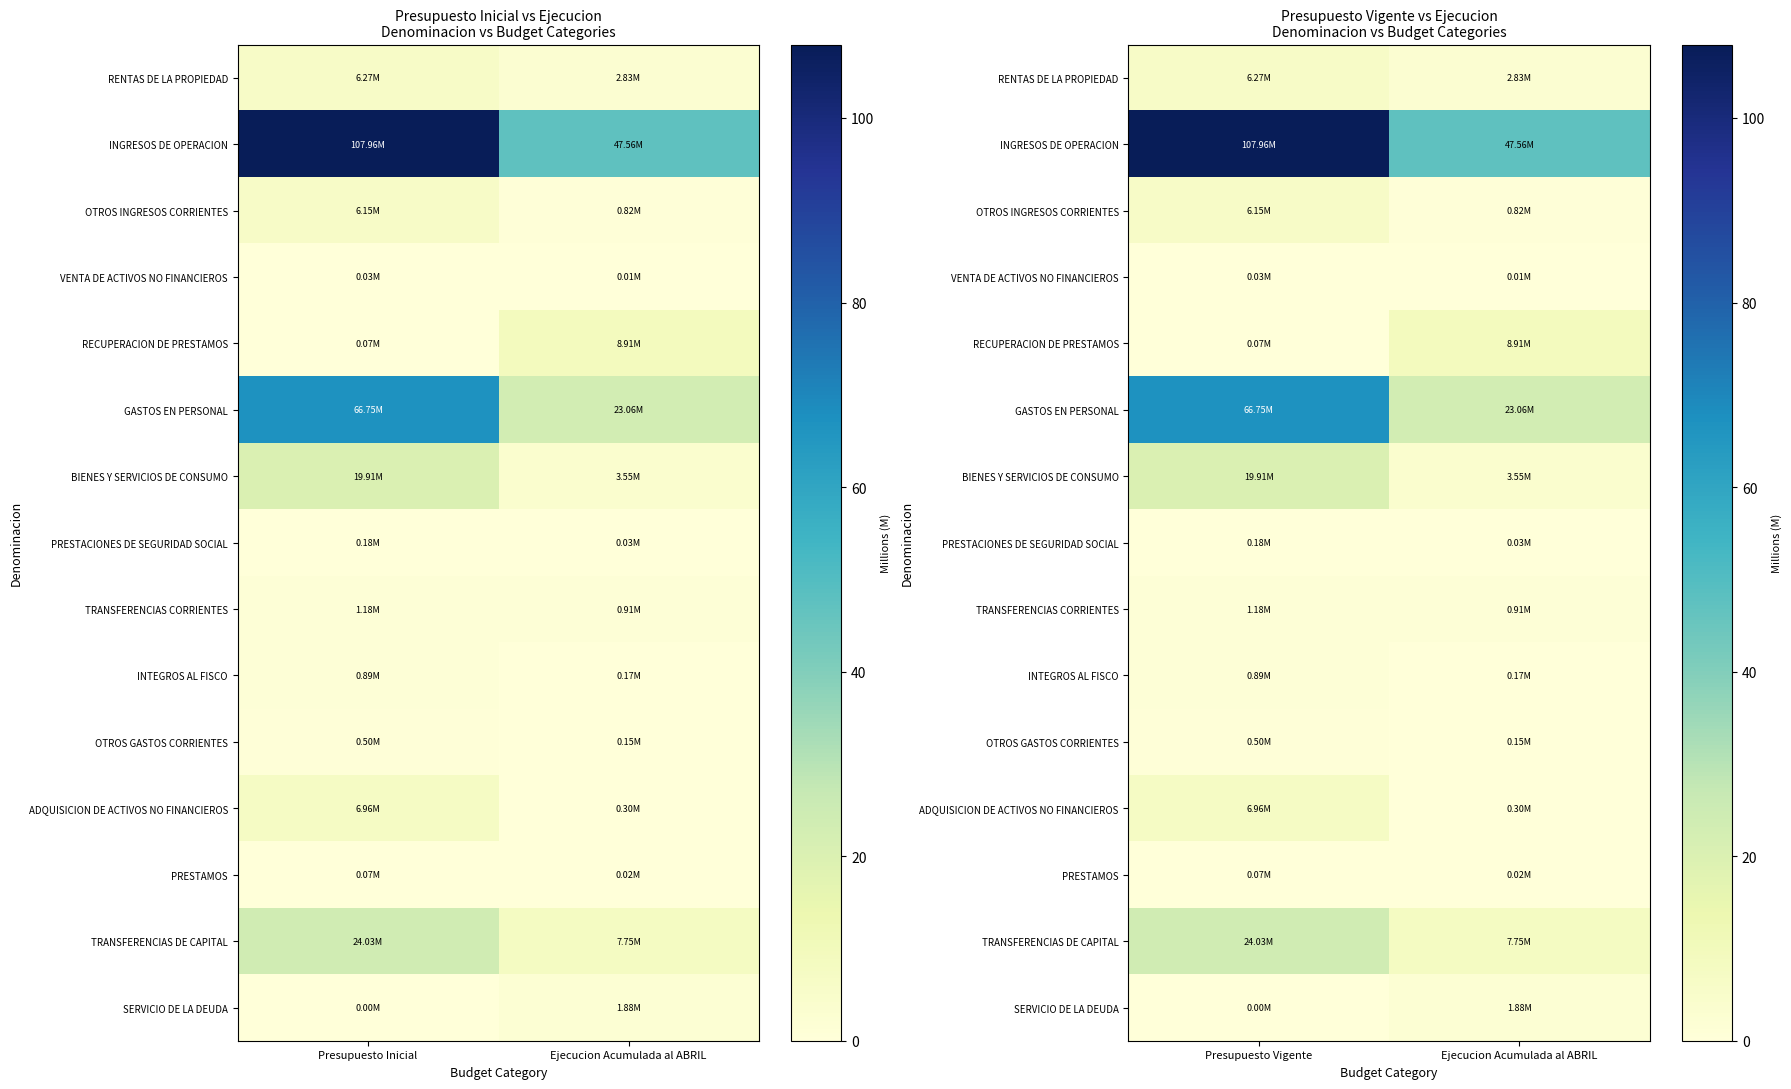

What value does the GASTOS EN PERSONAL series have at Ejecucion Acumulada al ABRIL?

23.1